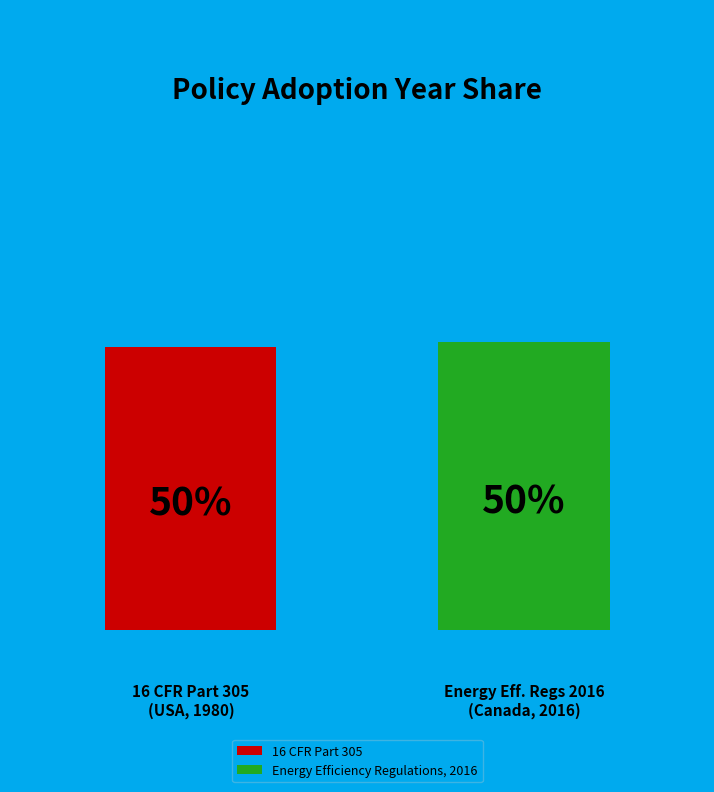

True or false: 16 CFR Part 305 accounts for 42% of the total.

False